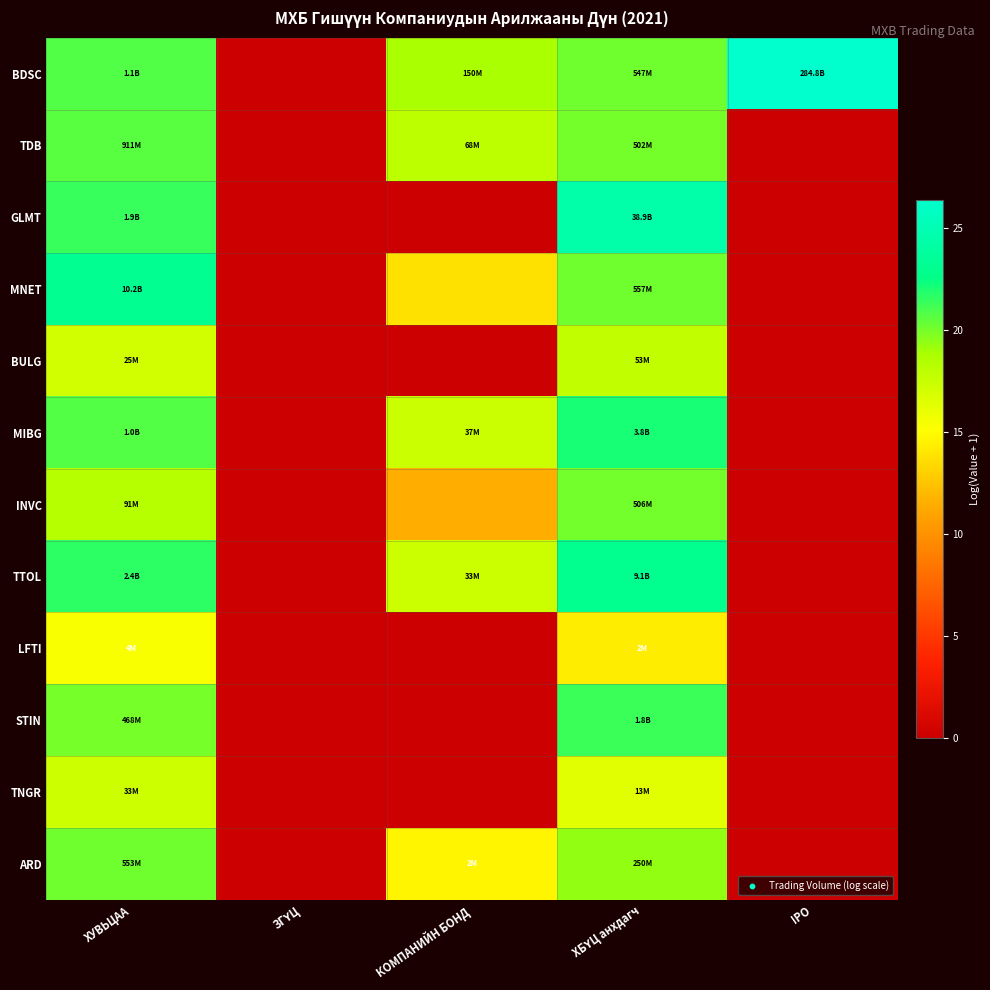

What is the total value across all series at КОМПАНИЙН БОНД?

111.5